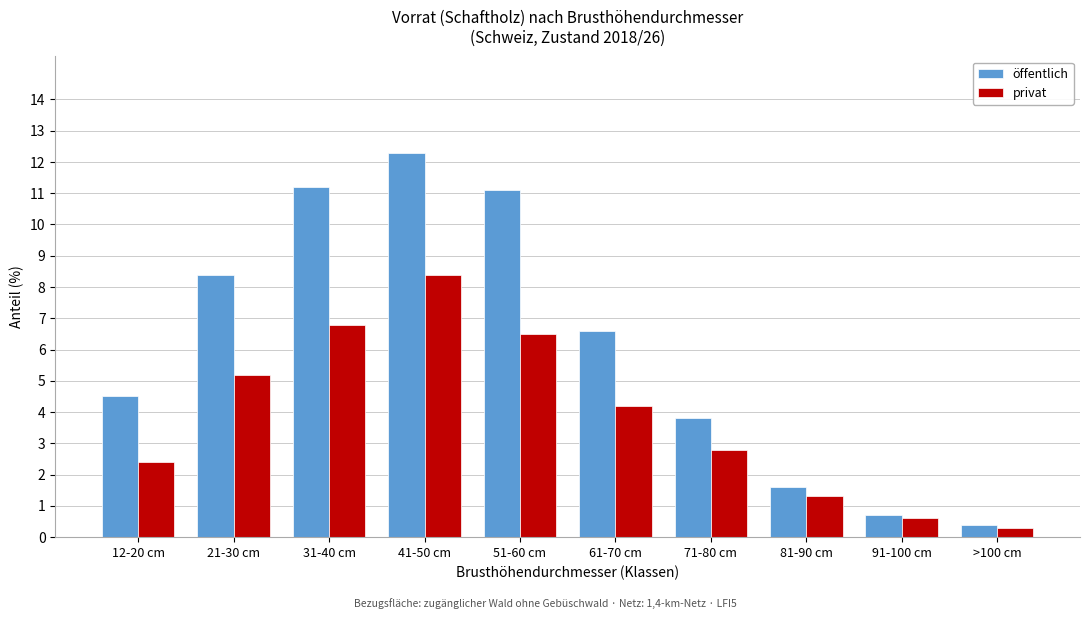

Reading left to right, what are all the values shown in this chart?

öffentlich: 12-20 cm=4.5	21-30 cm=8.4	31-40 cm=11.2	41-50 cm=12.3	51-60 cm=11.1	61-70 cm=6.6	71-80 cm=3.8	81-90 cm=1.6	91-100 cm=0.7	>100 cm=0.4
privat: 12-20 cm=2.4	21-30 cm=5.2	31-40 cm=6.8	41-50 cm=8.4	51-60 cm=6.5	61-70 cm=4.2	71-80 cm=2.8	81-90 cm=1.3	91-100 cm=0.6	>100 cm=0.3